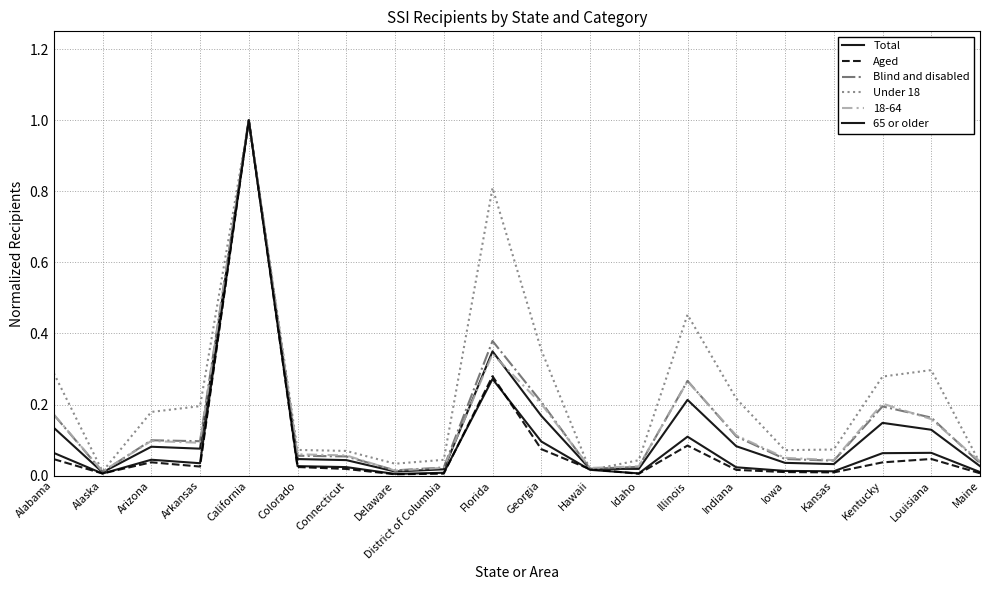

What is the difference between the second highest and second lowest values in the Blind and disabled series?

0.4